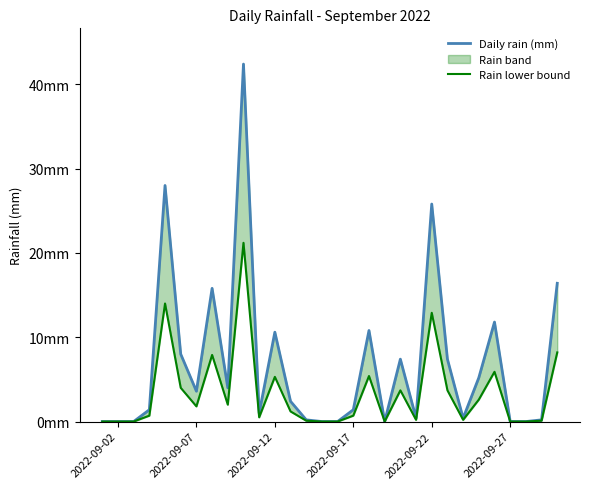

Reading left to right, what are all the values shown in this chart?

Daily rain (mm): 0.0	0.0	0.0	1.4	28.0	8.0	3.6	15.8	4.0	42.4	1.0	10.6	2.4	0.2	0.0	0.0	1.4	10.8	0.0	7.4	0.4	25.8	7.4	0.4	5.2	11.8	0.0	0.0	0.2	16.4
Rain lower bound: 0.0	0.0	0.0	0.7	14.0	4.0	1.8	7.9	2.0	21.2	0.5	5.3	1.2	0.1	0.0	0.0	0.7	5.4	0.0	3.7	0.2	12.9	3.7	0.2	2.6	5.9	0.0	0.0	0.1	8.2